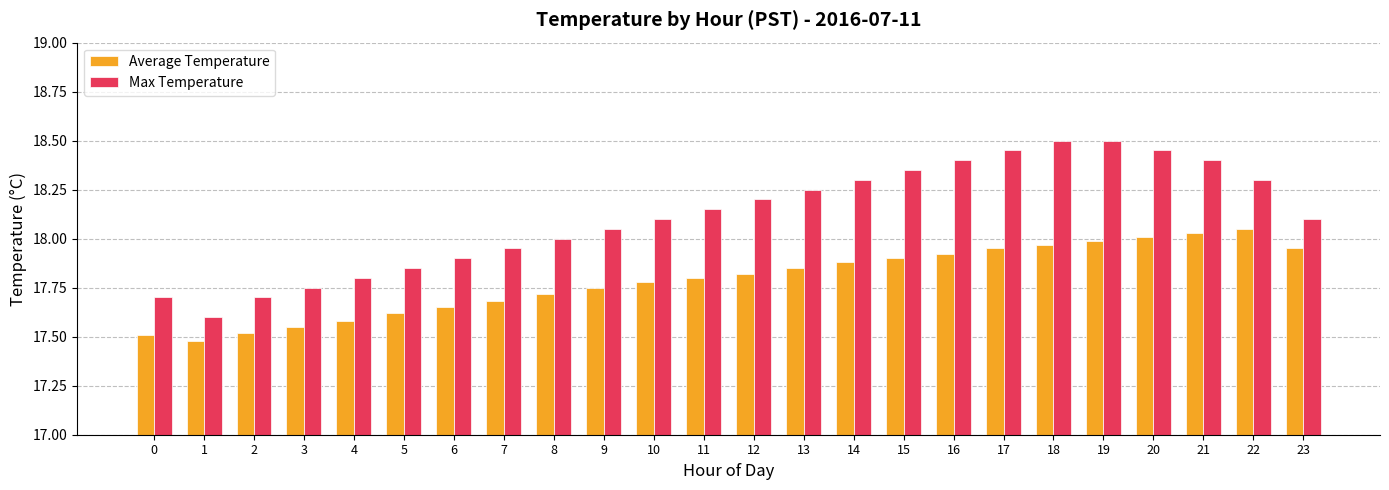

At 13, list the series in order from largest to smallest.

Max Temperature, Average Temperature